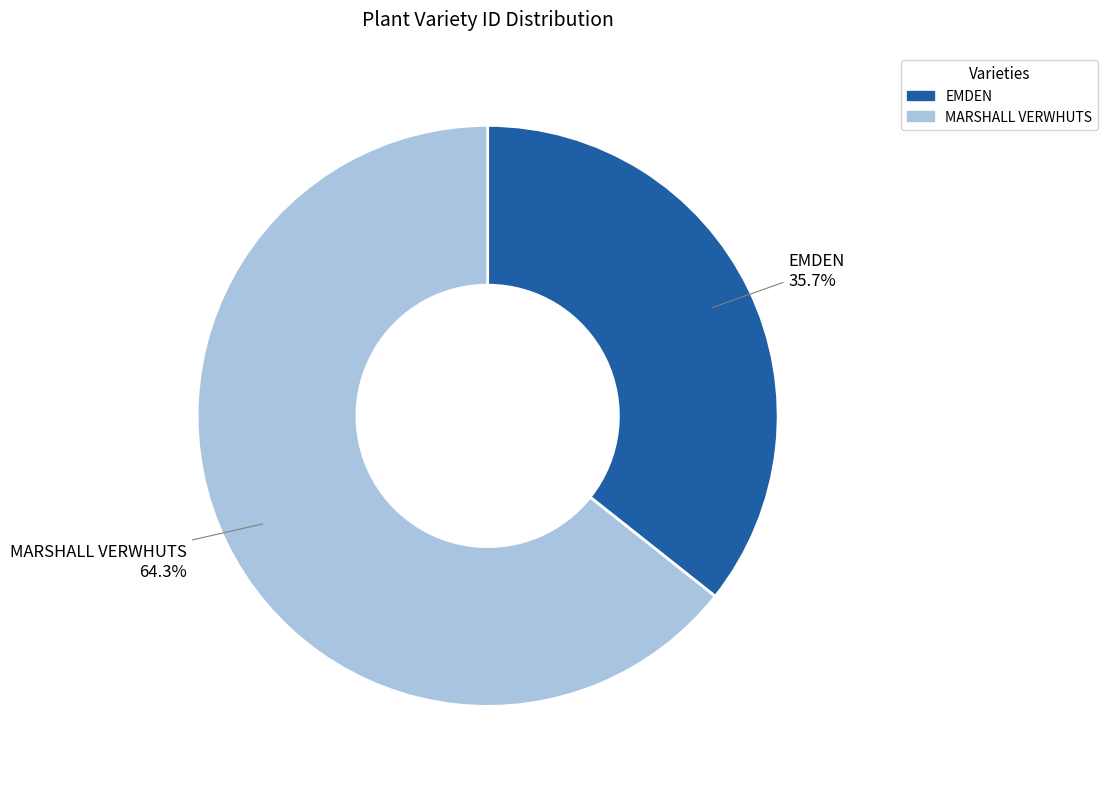

How many slices are in this pie chart?

2